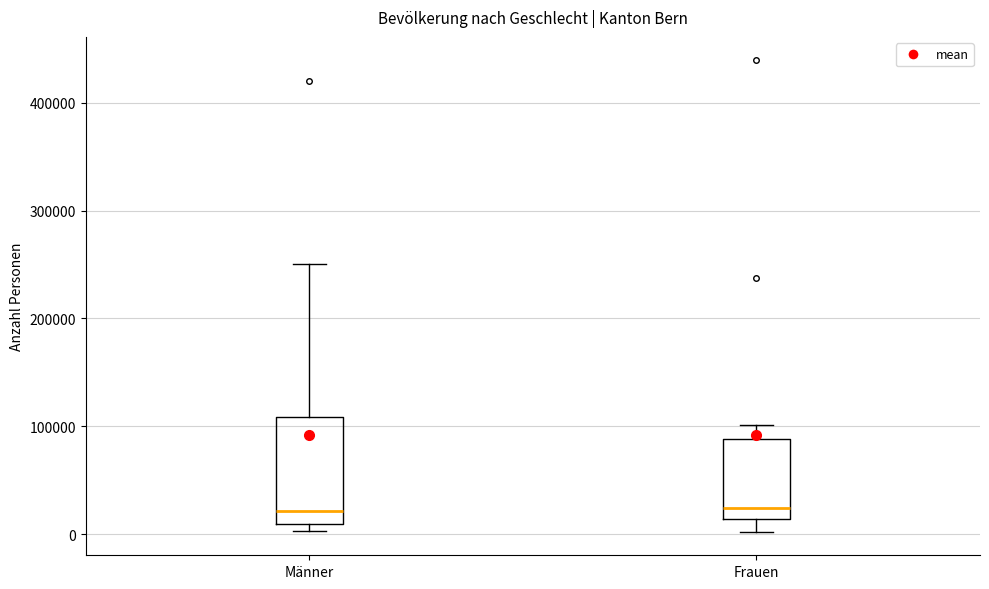

Reading left to right, transcribe this box plot: for each box, give where its median line is, the range the box spans, and where its two whiskers end, as read against the y-axis. The values are not printed on the chart, so give them approximately, as read against the axis.

Männer: median 20000, box 10000 to 110000, whiskers 0 to 250000
Frauen: median 20000, box 10000 to 90000, whiskers 0 to 100000